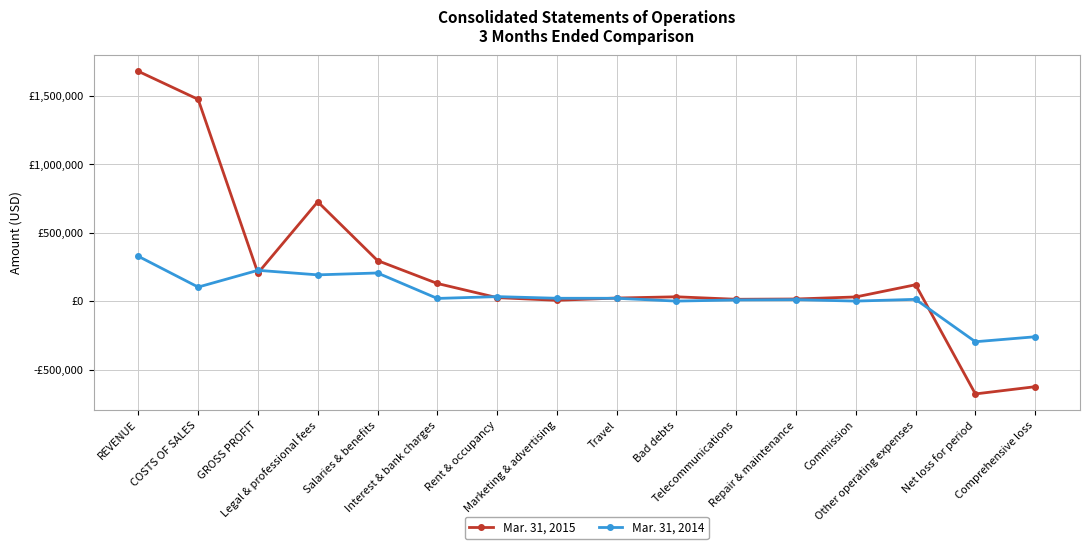

Which label corresponds to the smallest value in the chart?

Net loss for period